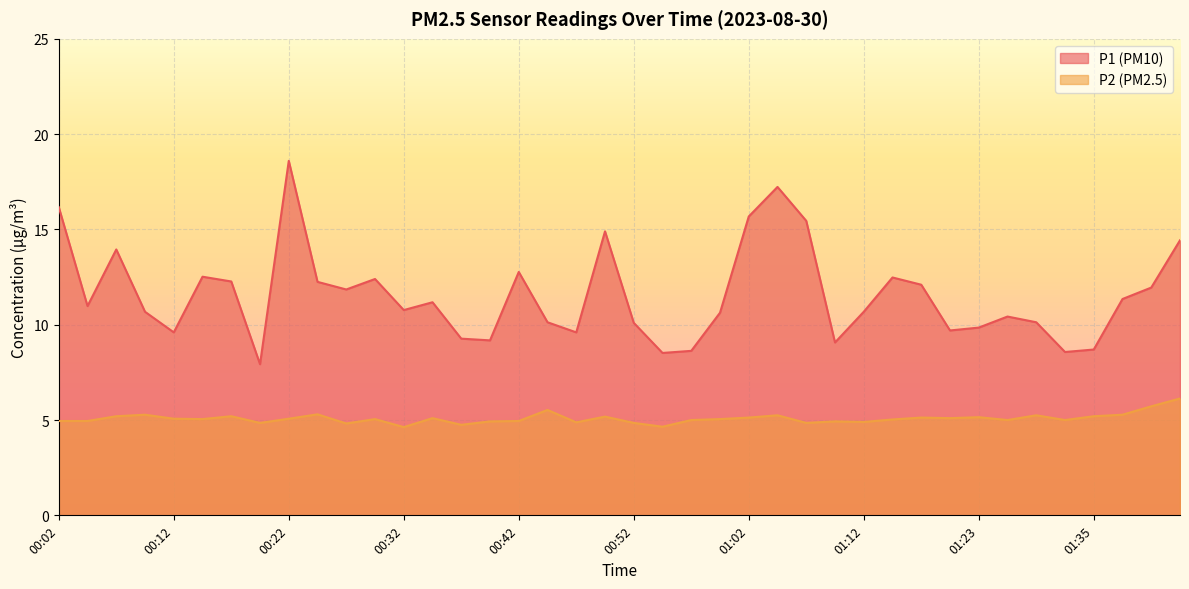

True or false: P2 and P1 cross at least once.

False